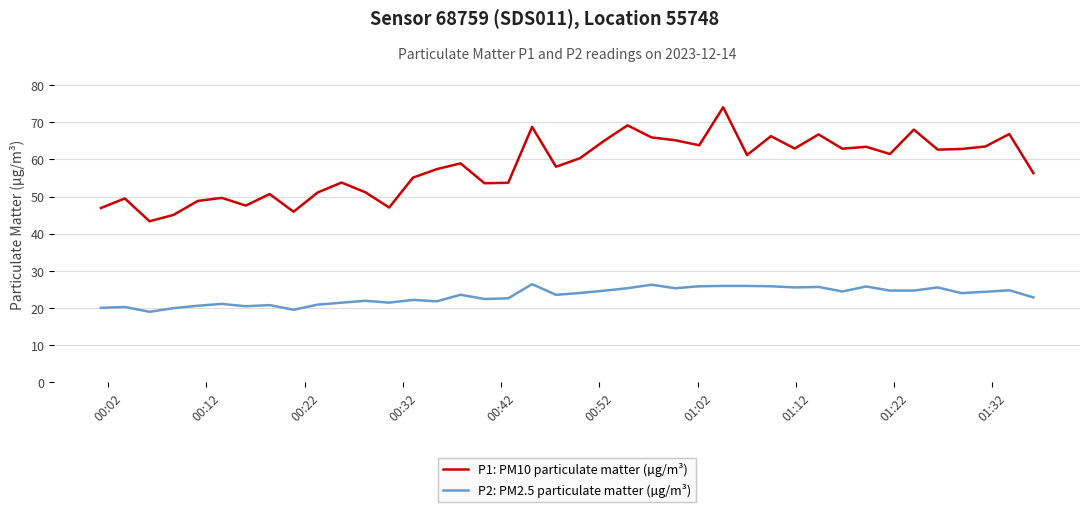

Rank the series by their maximum value, from lowest to highest.

P2: PM2.5 particulate matter (µg/m³), P1: PM10 particulate matter (µg/m³)